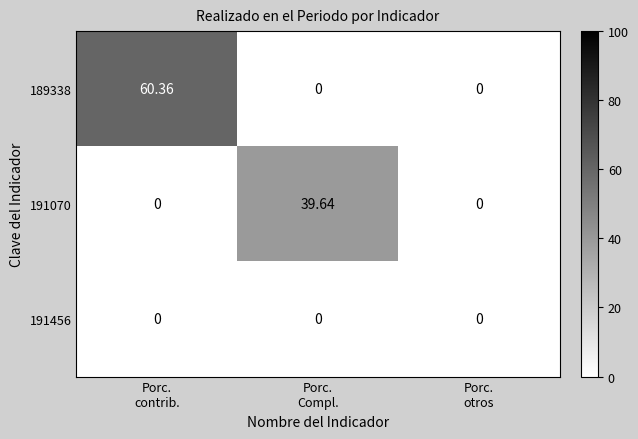

Which series changed the most between Porc.
Compl. and Porc.
otros?

191070